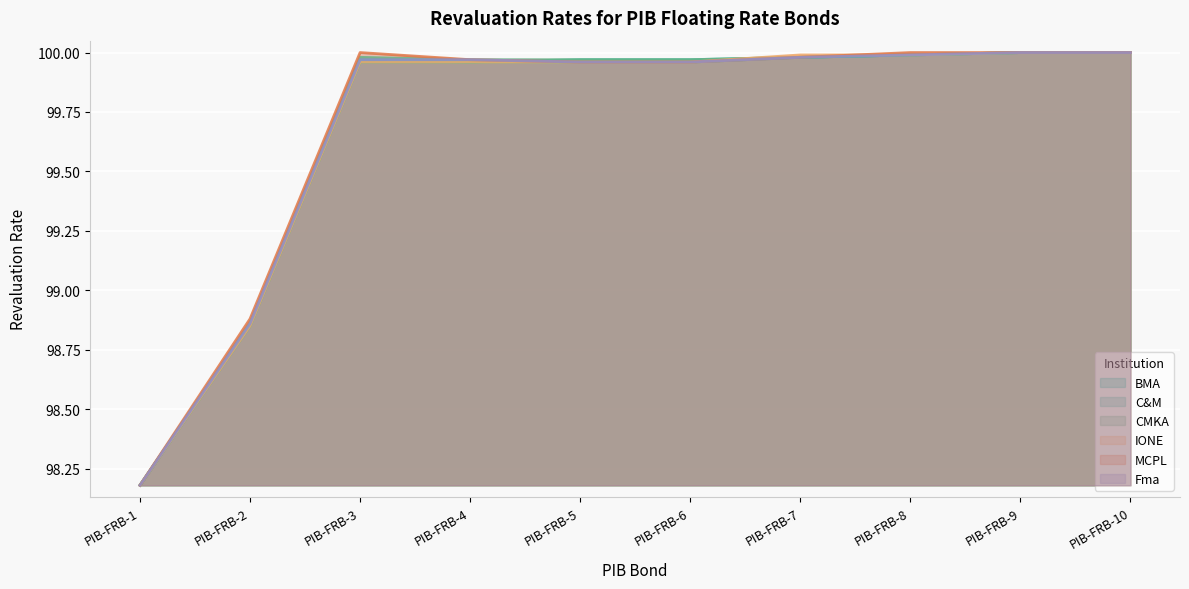

Which has a higher value, PIB-FRB-6 or PIB-FRB-4?

PIB-FRB-6